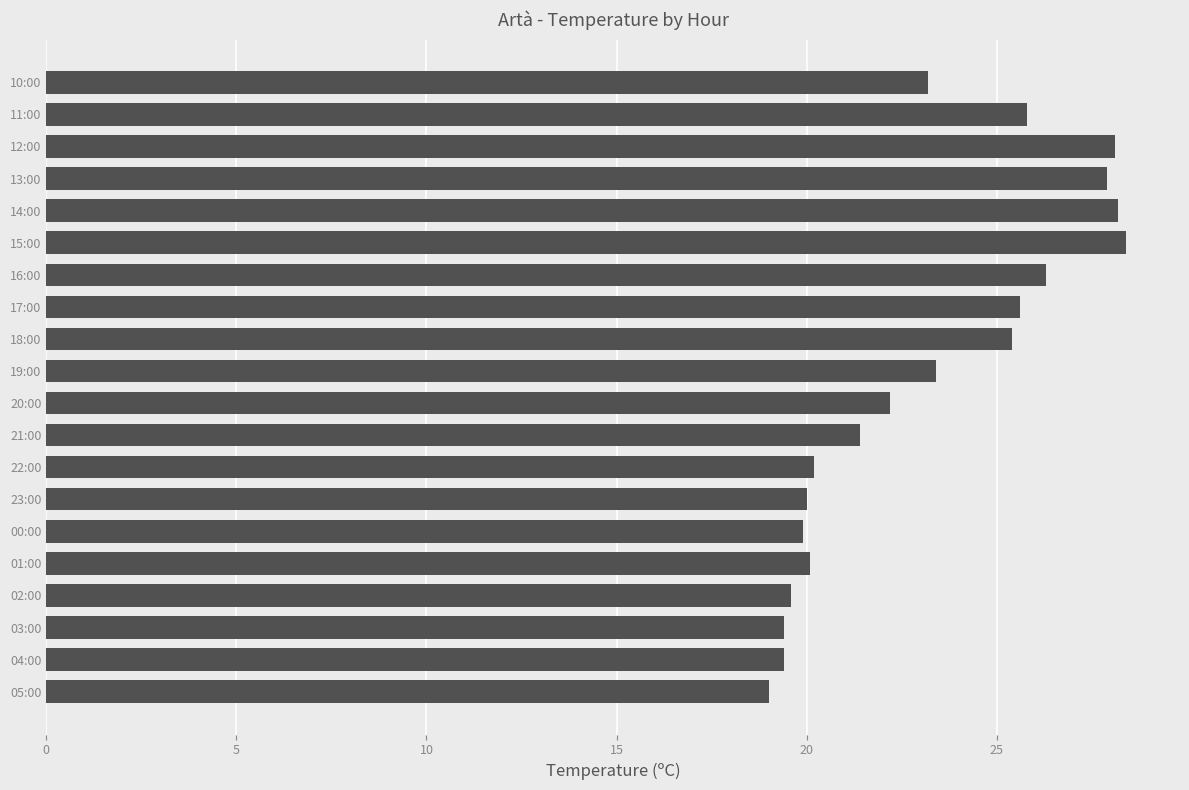

What is the maximum value shown in the chart?

28.4